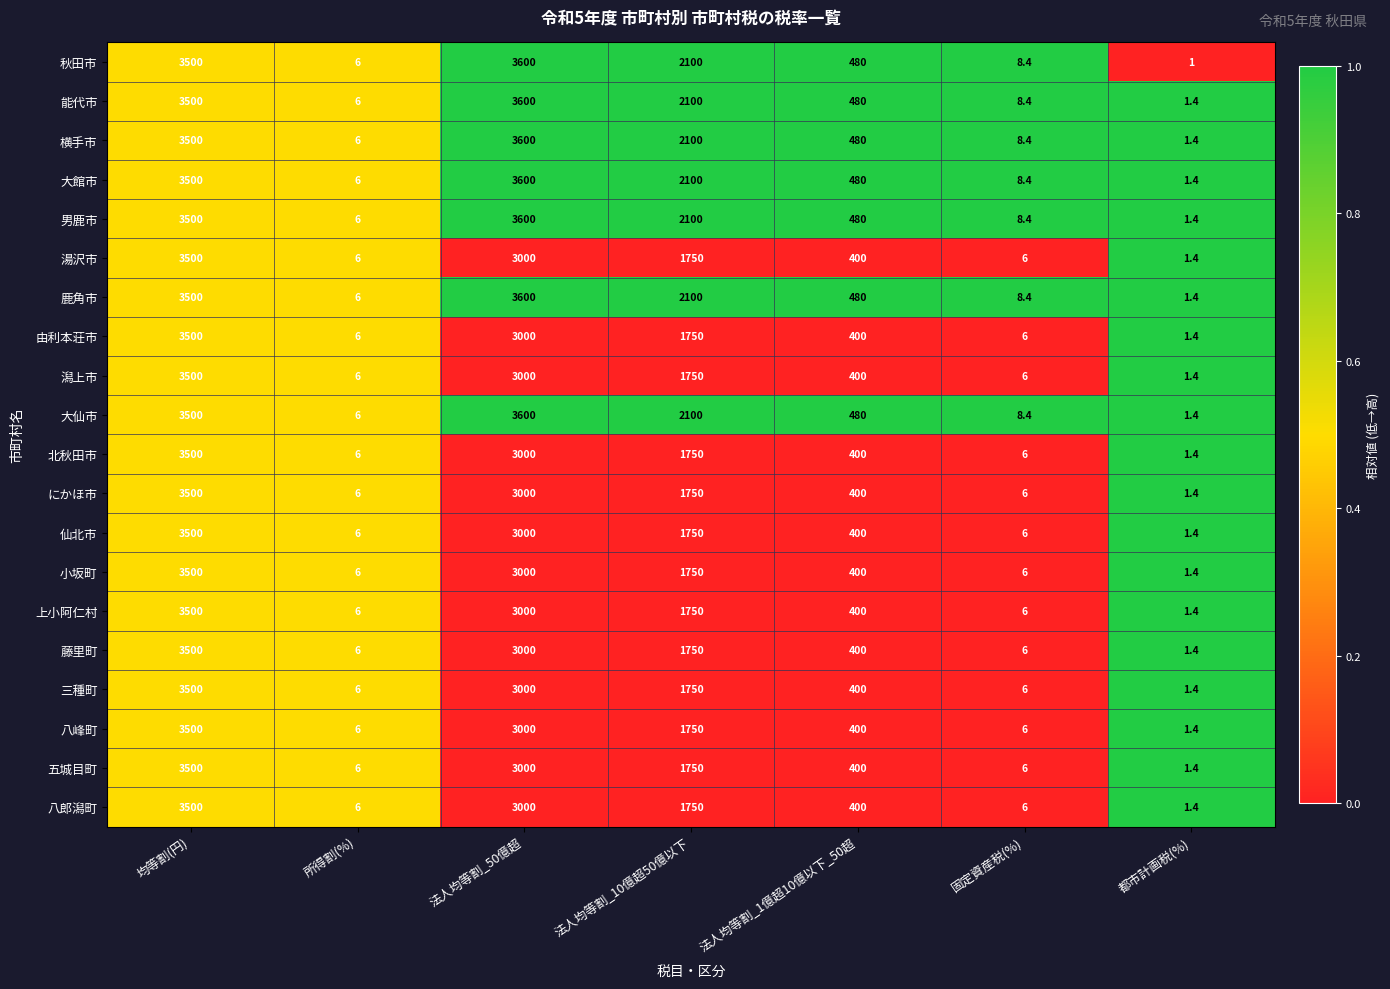

What is the sum of all 大仙市 values?

9695.8